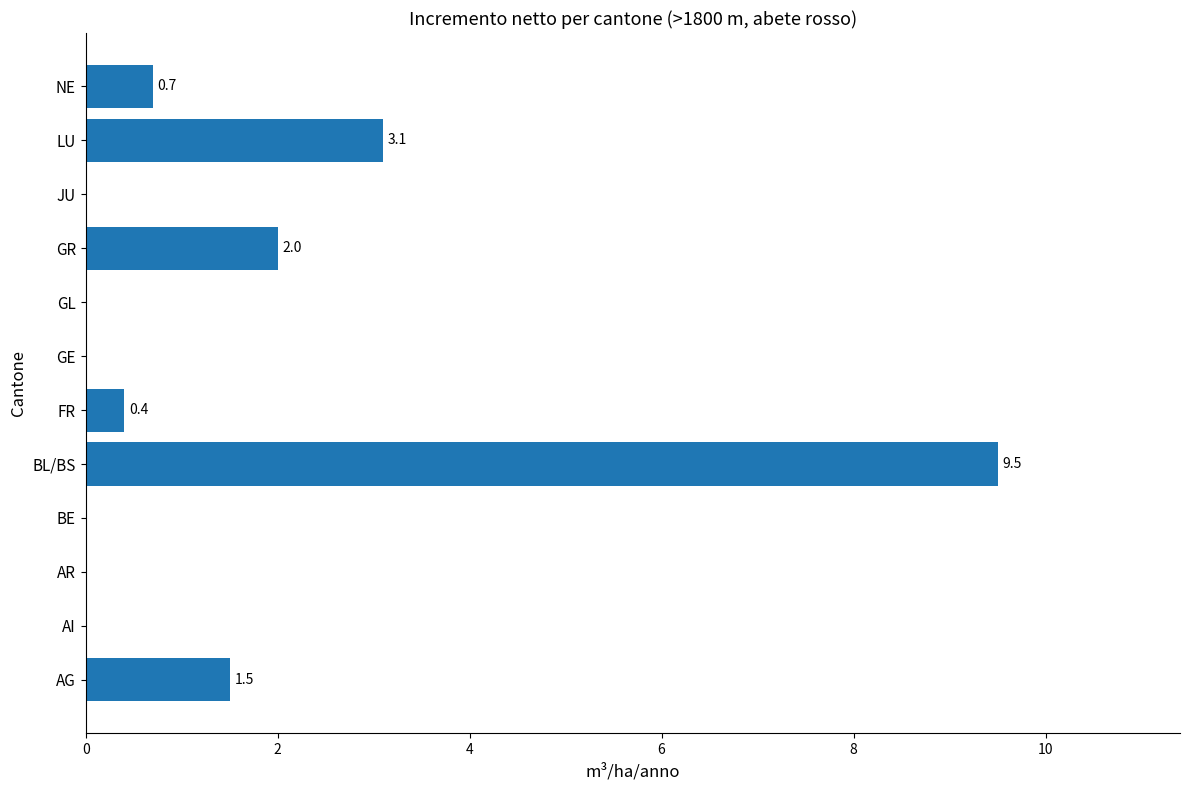

What is the change in value from AG to NE?

-0.8